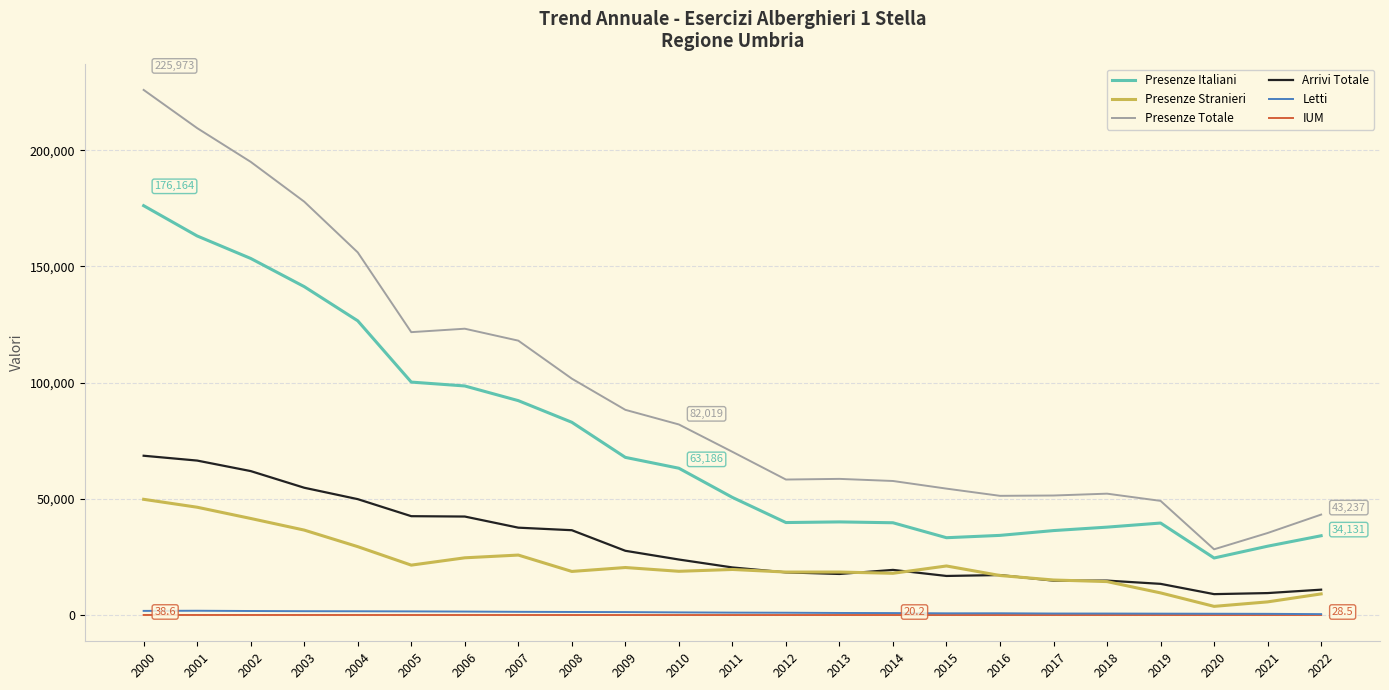

Between 2006 and 2014, which series saw the biggest shift?

Presenze Totale